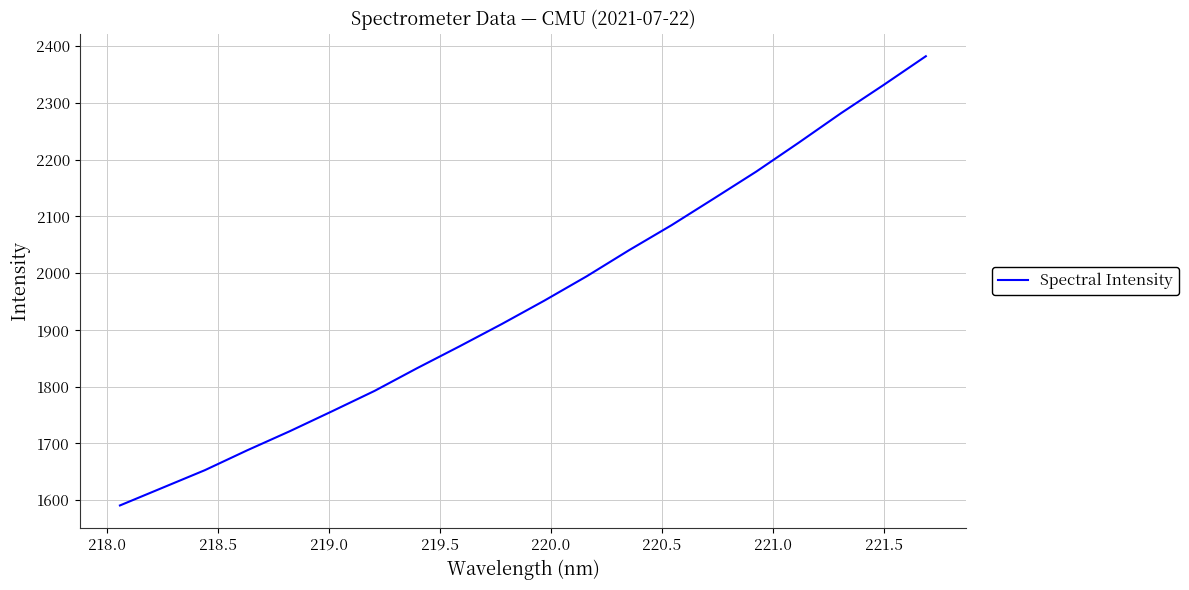

What is the difference between the maximum and minimum values?

791.3